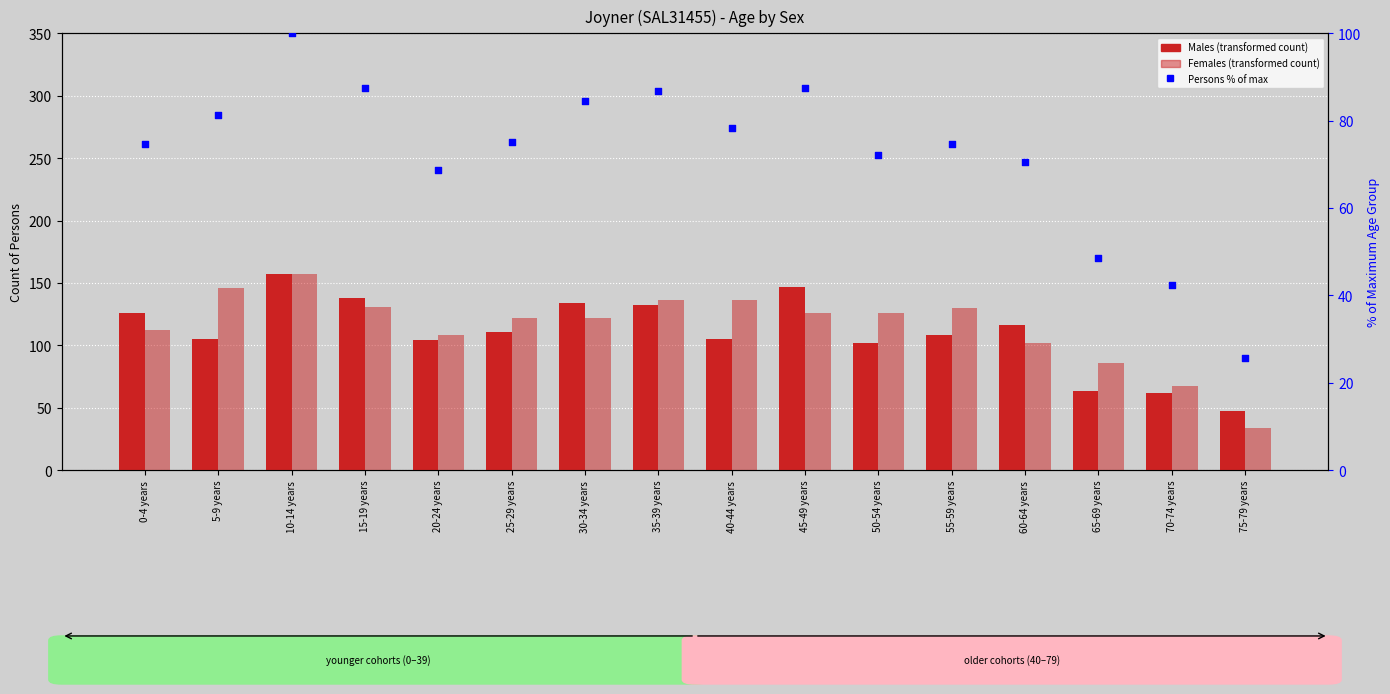

Which series has the largest total across all categories?

Females